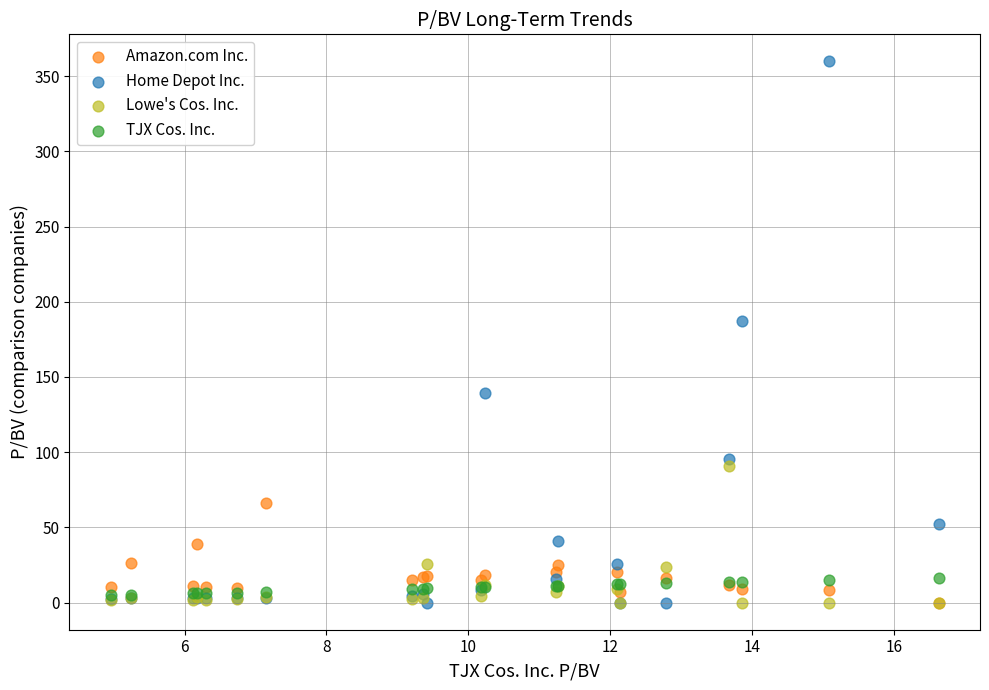

Across all series, what Y value is closest to 179?

187.1